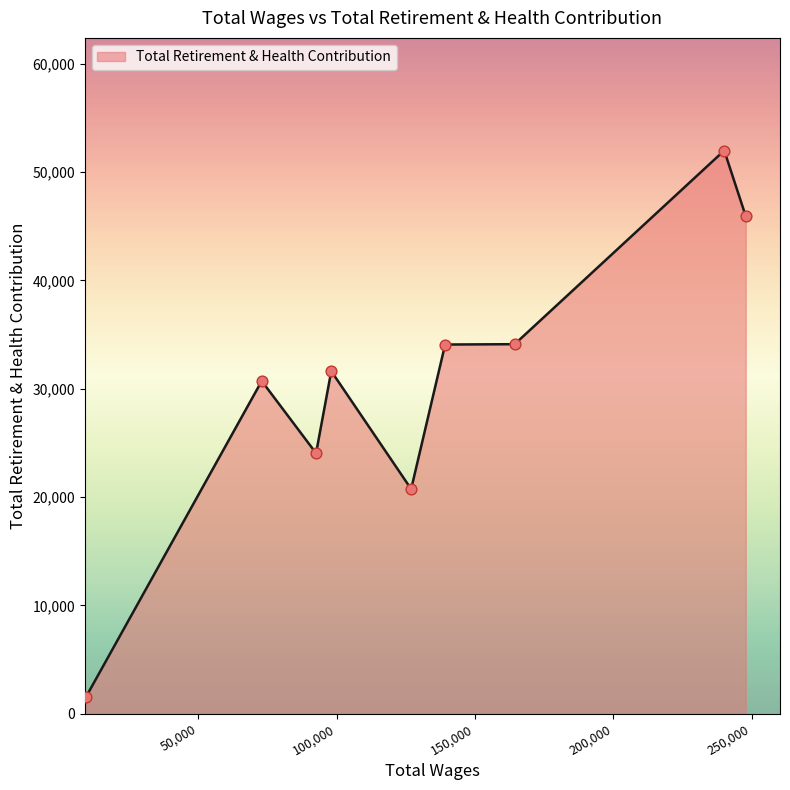

What is the greatest value displayed?

51998